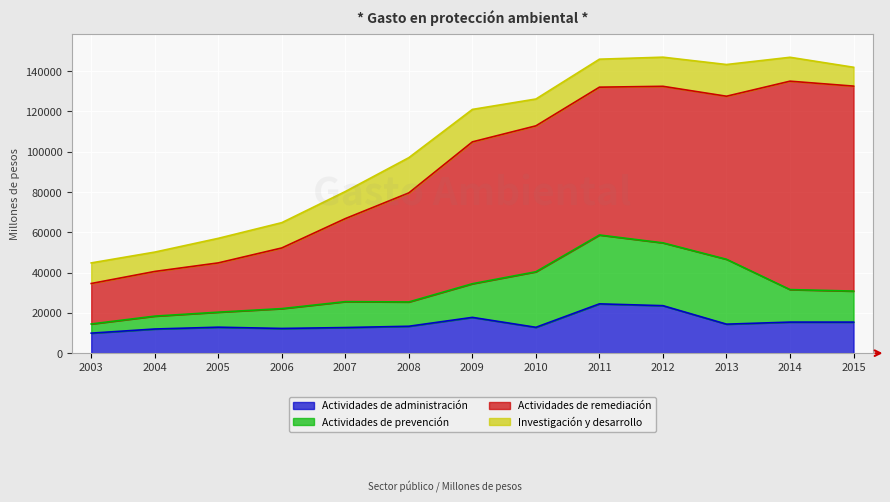

At 2015, list the series in order from largest to smallest.

Actividades de remediación, Actividades de administración, Actividades de prevención, Investigación y desarrollo